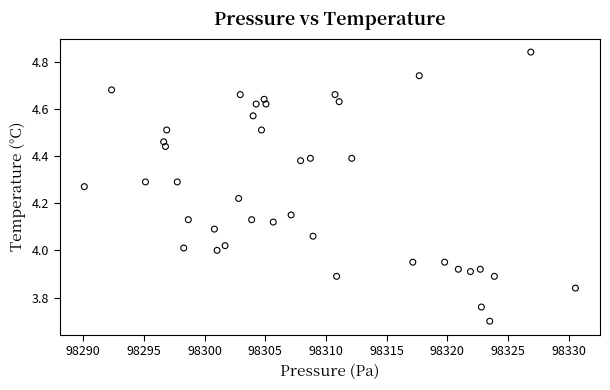

What is the range of Y values (max minus min)?

1.1